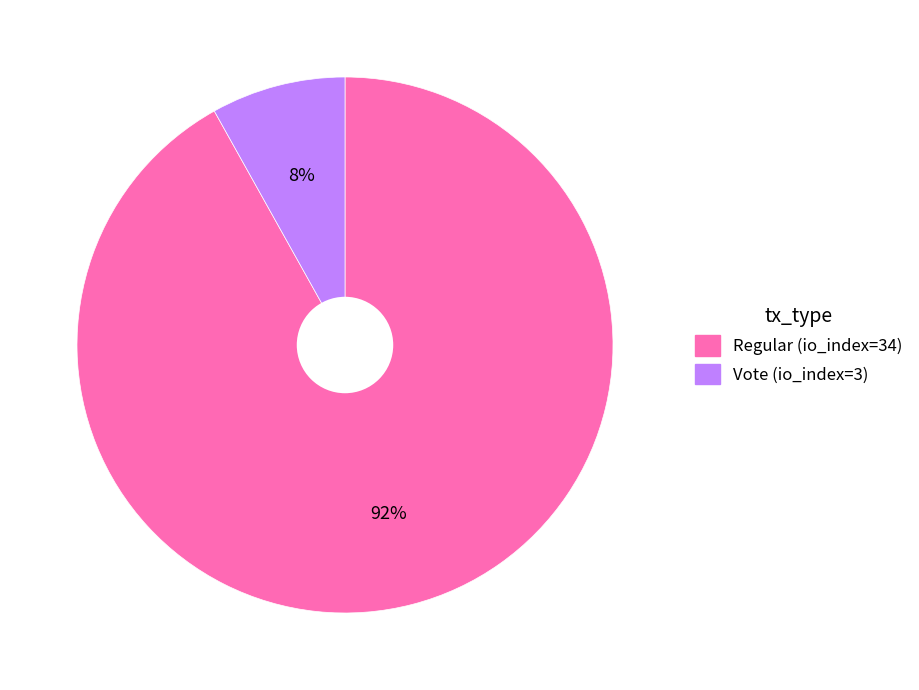

Which has a higher value, Regular (io_index=34) or Vote (io_index=3)?

Regular (io_index=34)